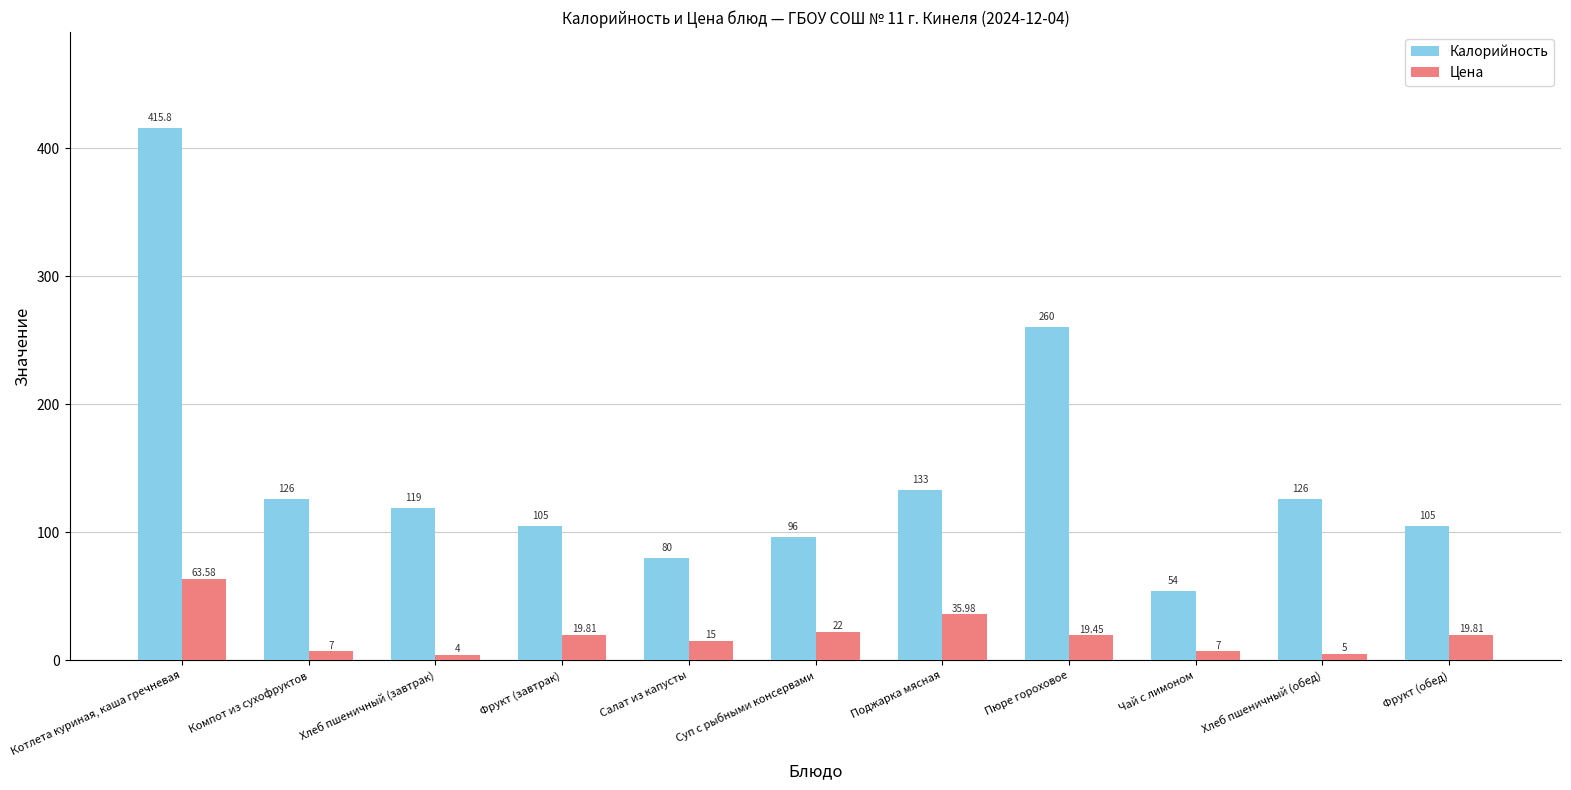

List the series in order of their peak value, highest first.

Калорийность, Цена